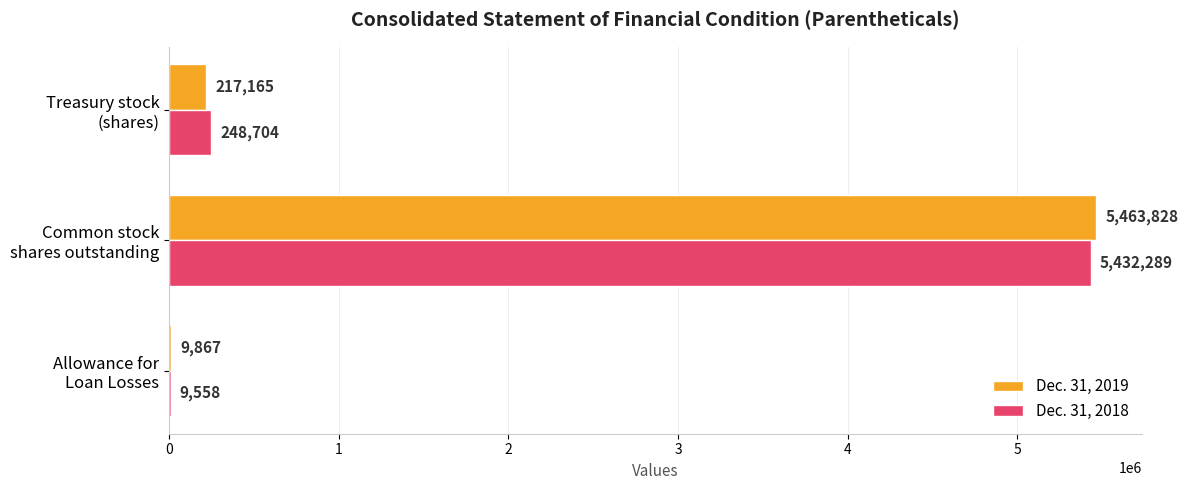

What is the maximum value shown in the chart?

5463828